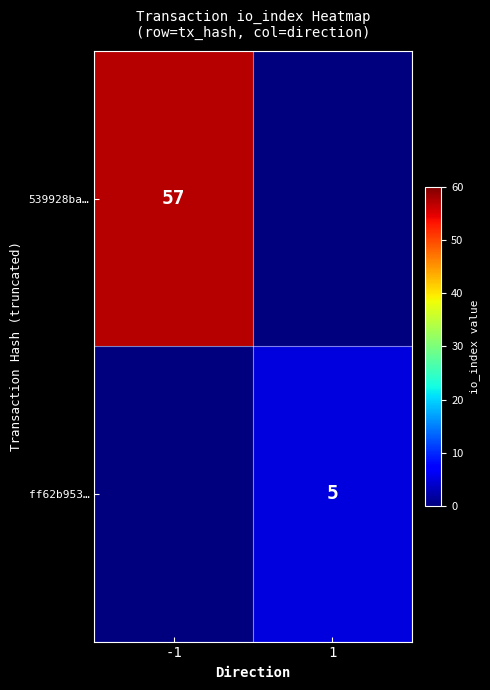

The value of 539928ba… at -1 is 38. True or false?

False